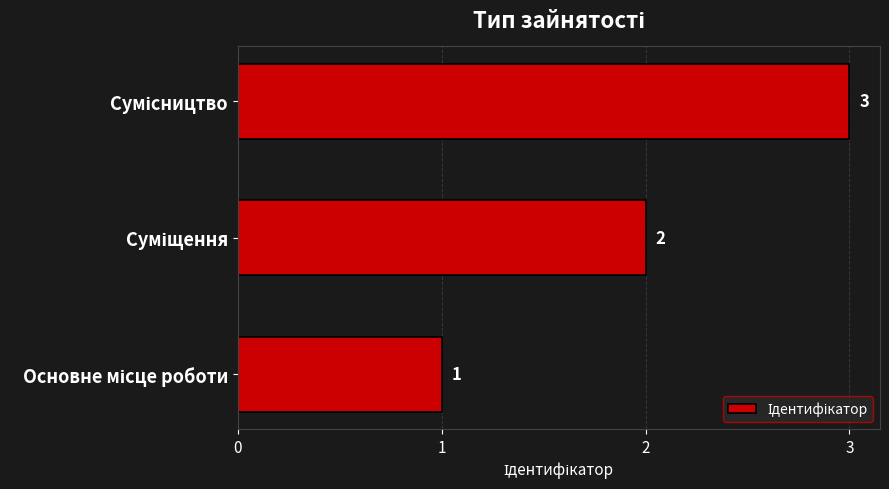

How many values are below 2?

1